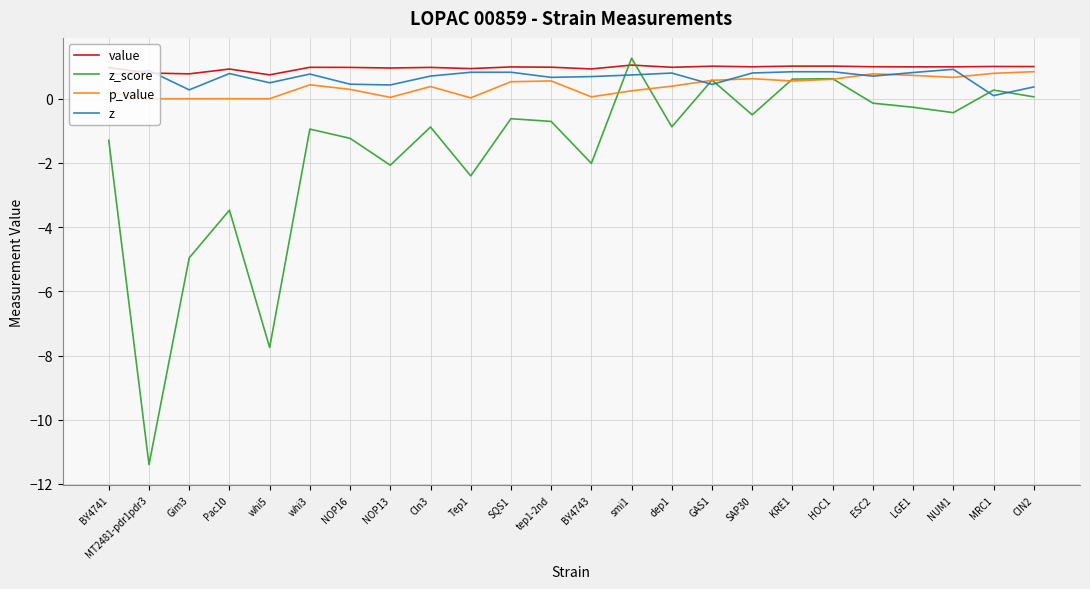

True or false: z_score has a value of -0.6 at Tep1.

False